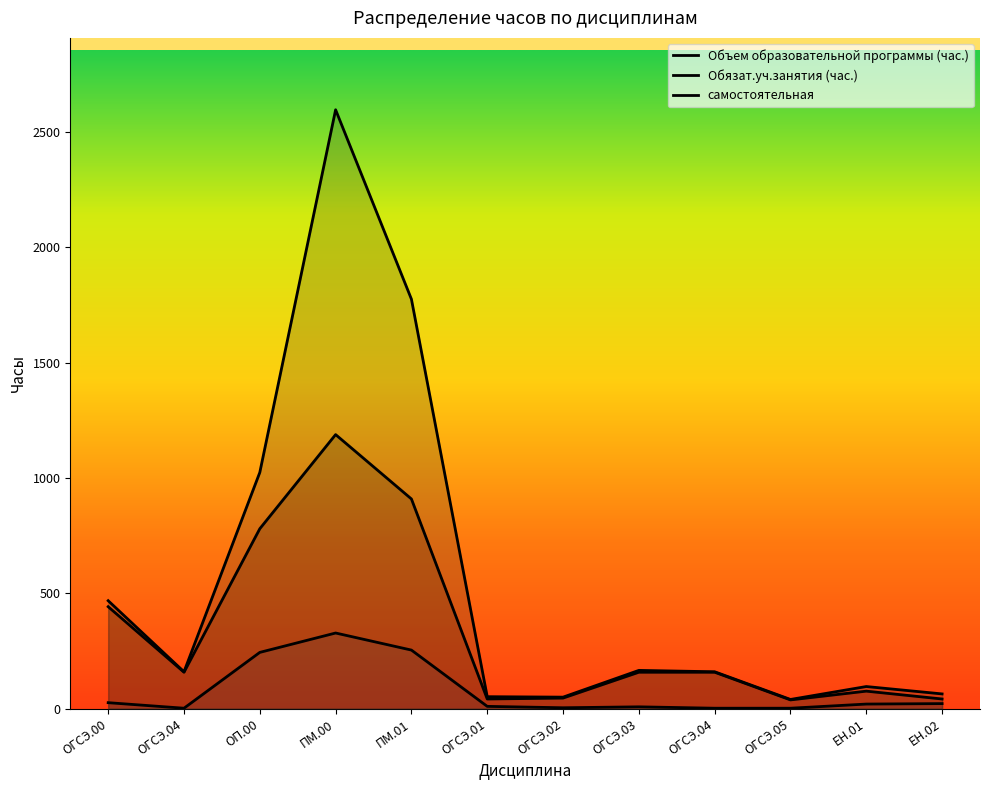

How many interior local peaks does the Обязат.уч.занятия (час.) series have?

2